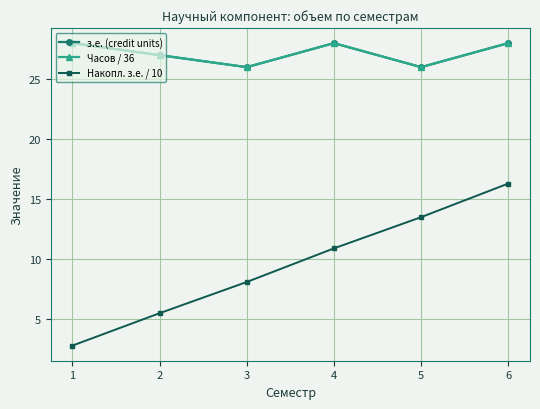

Is this an area chart (filled region under the line)?

No